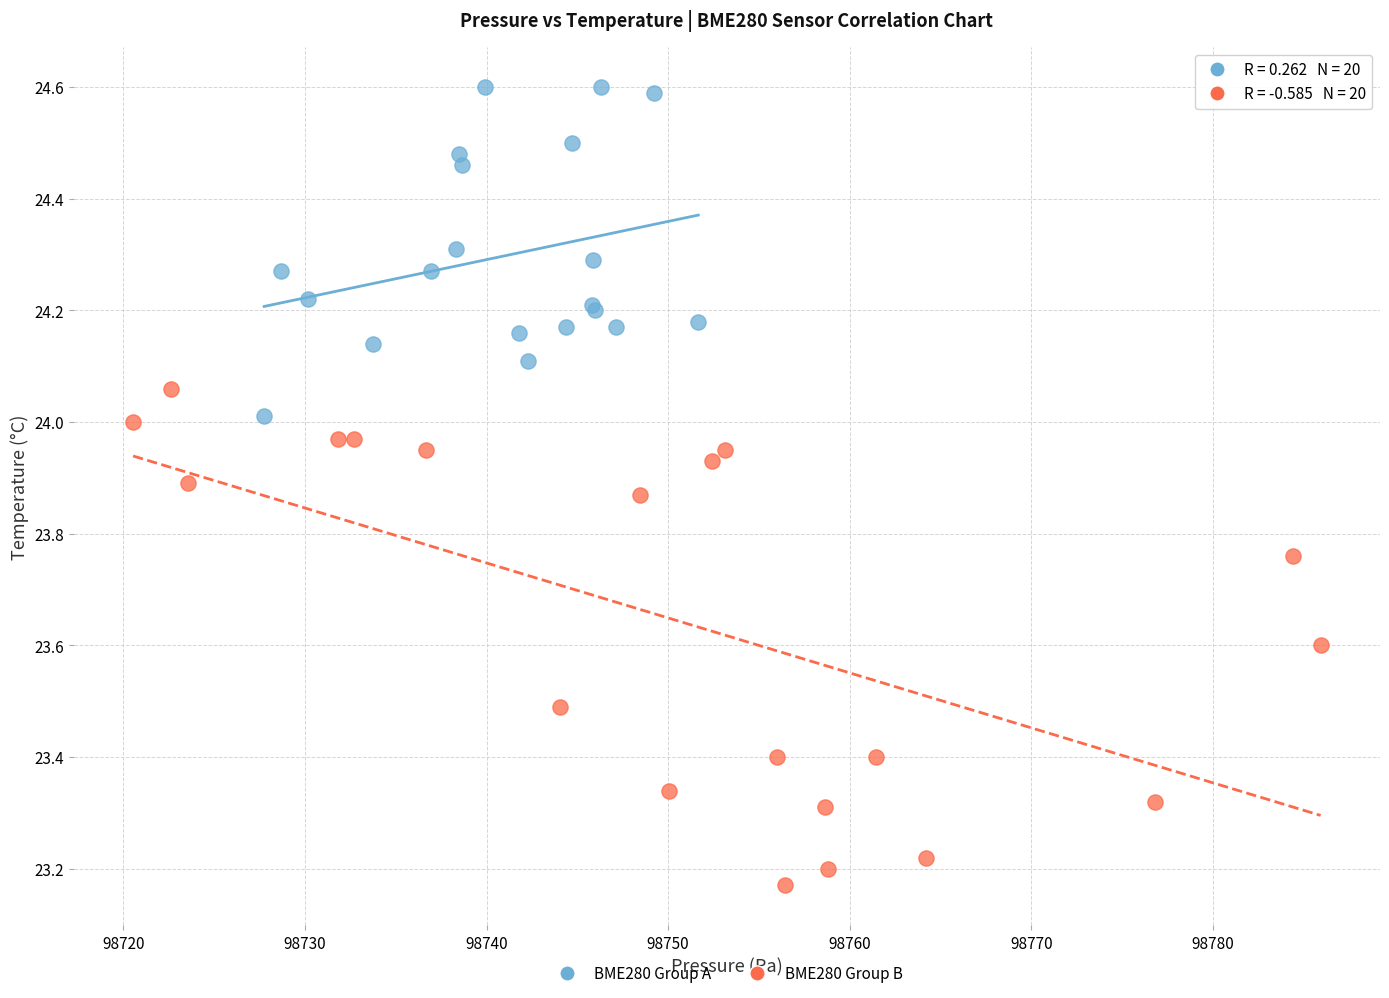

Which series reaches the minimum Y coordinate?

BME280 Group B